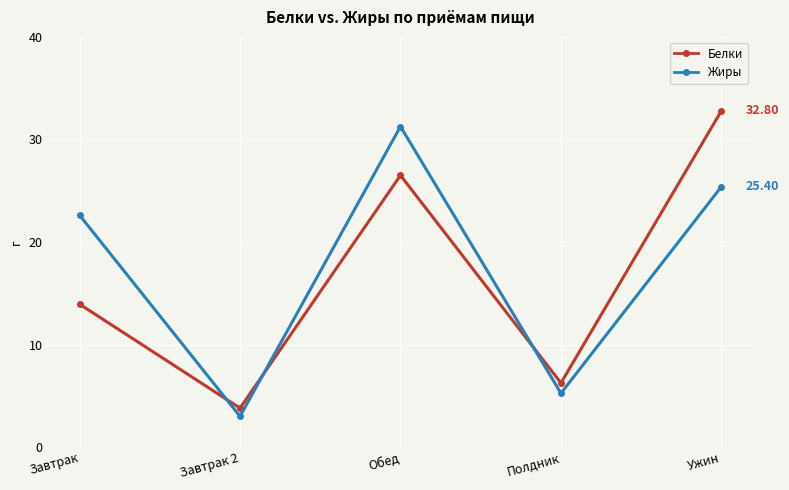

What is the difference between the highest and lowest values at Завтрак?

8.7